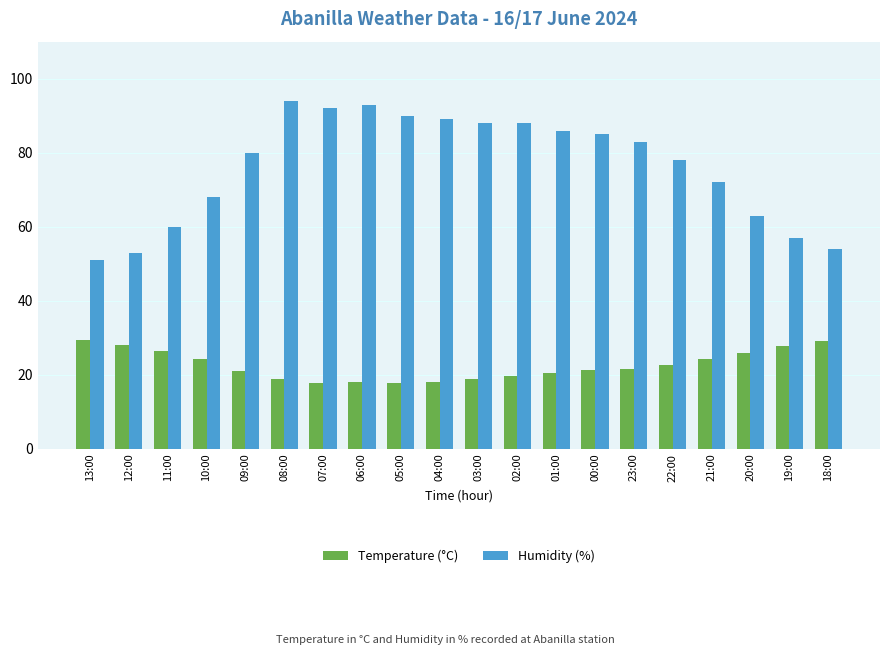

Are the bars horizontal?

No